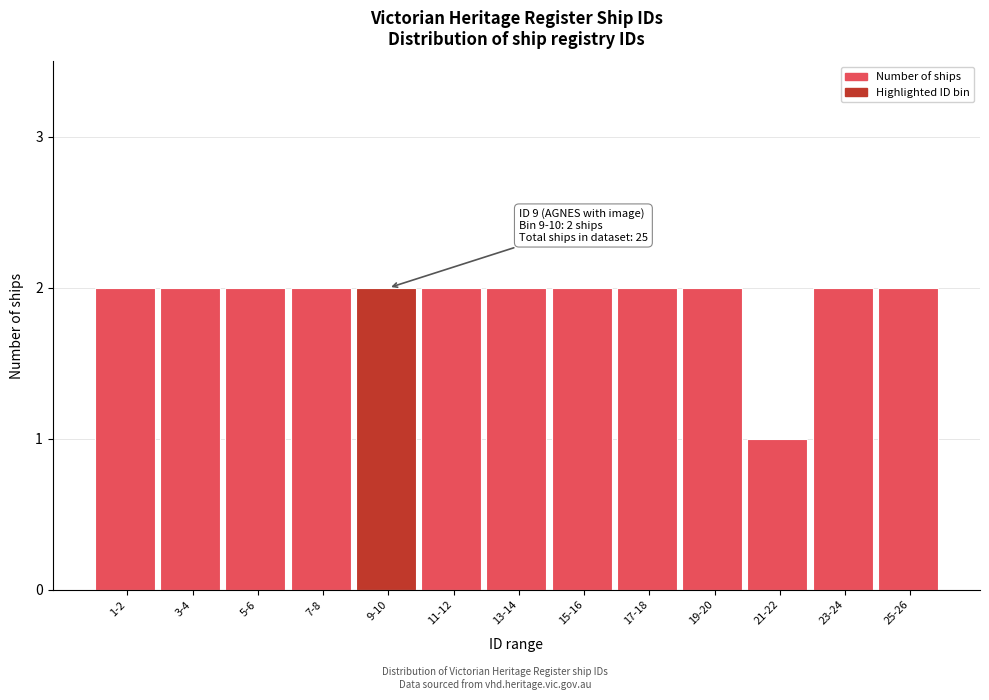

Reading left to right, transcribe all the data shown in this chart.

2	2	2	2	2	2	2	2	2	2	1	2	2